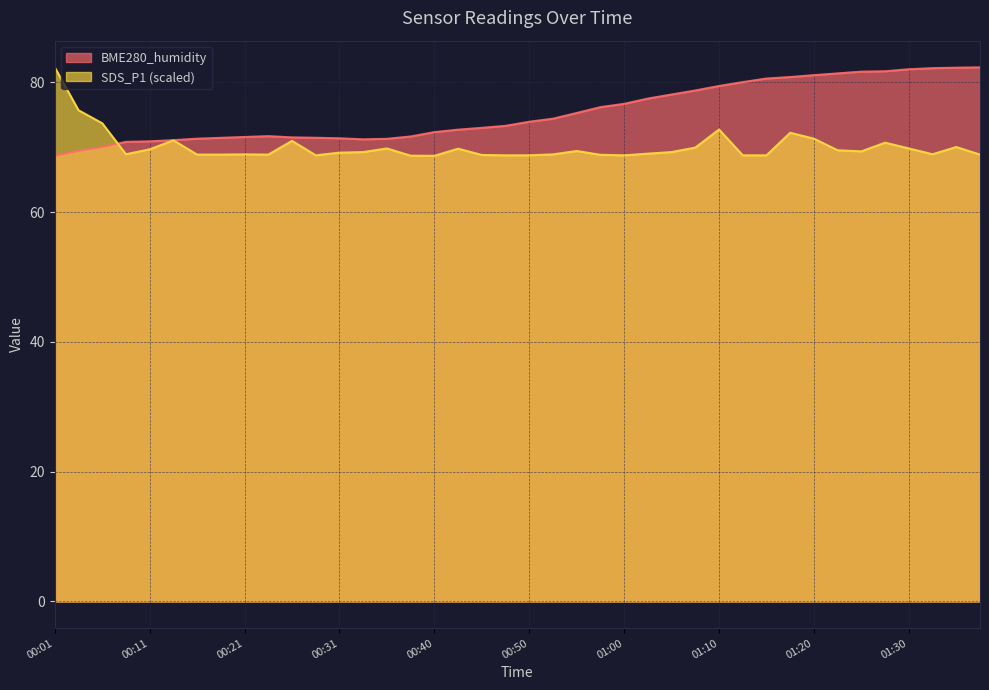

The BME280_humidity series shows 80.6 at 01:15. True or false?

True